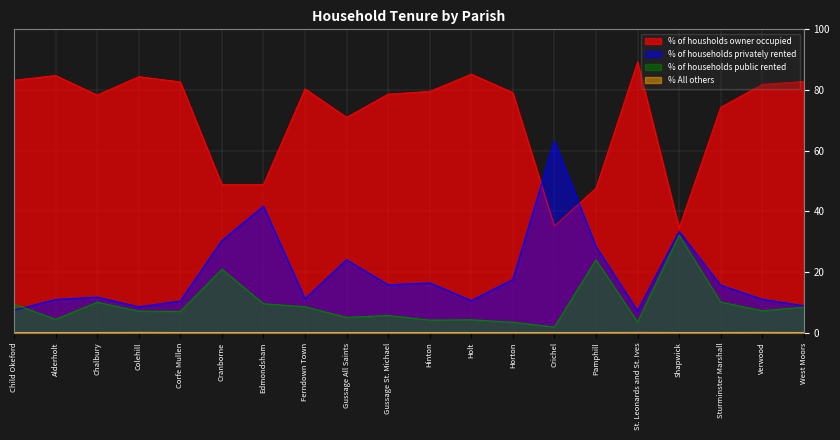

What position from the right is West Moors?

1